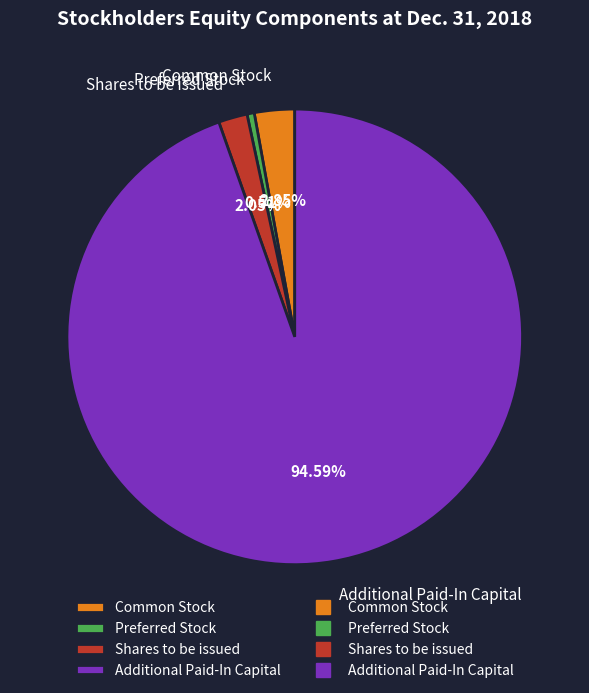

True or false: Additional Paid-In Capital accounts for 95% of the total.

True